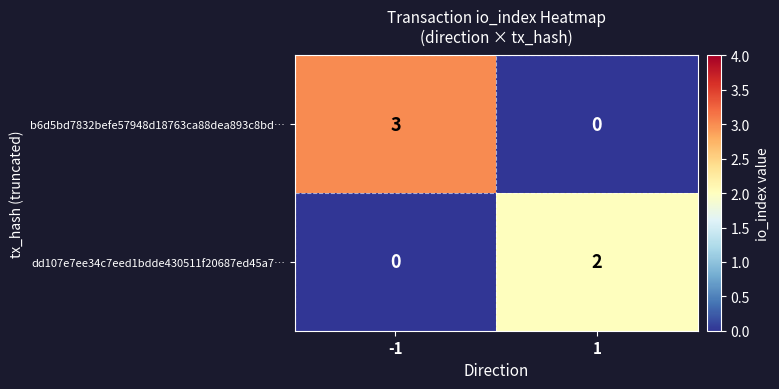

Count the number of data series in this chart.

2